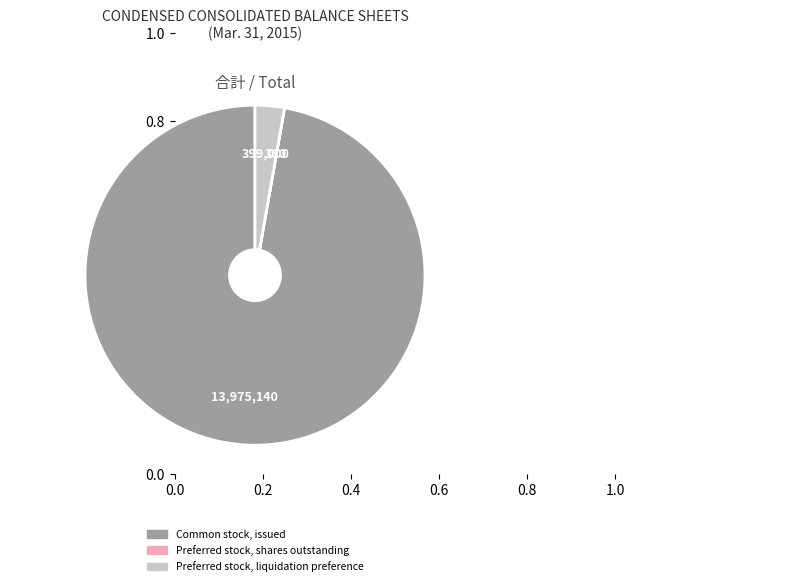

Between Common stock, issued and Preferred stock, liquidation preference, which is larger?

Common stock, issued